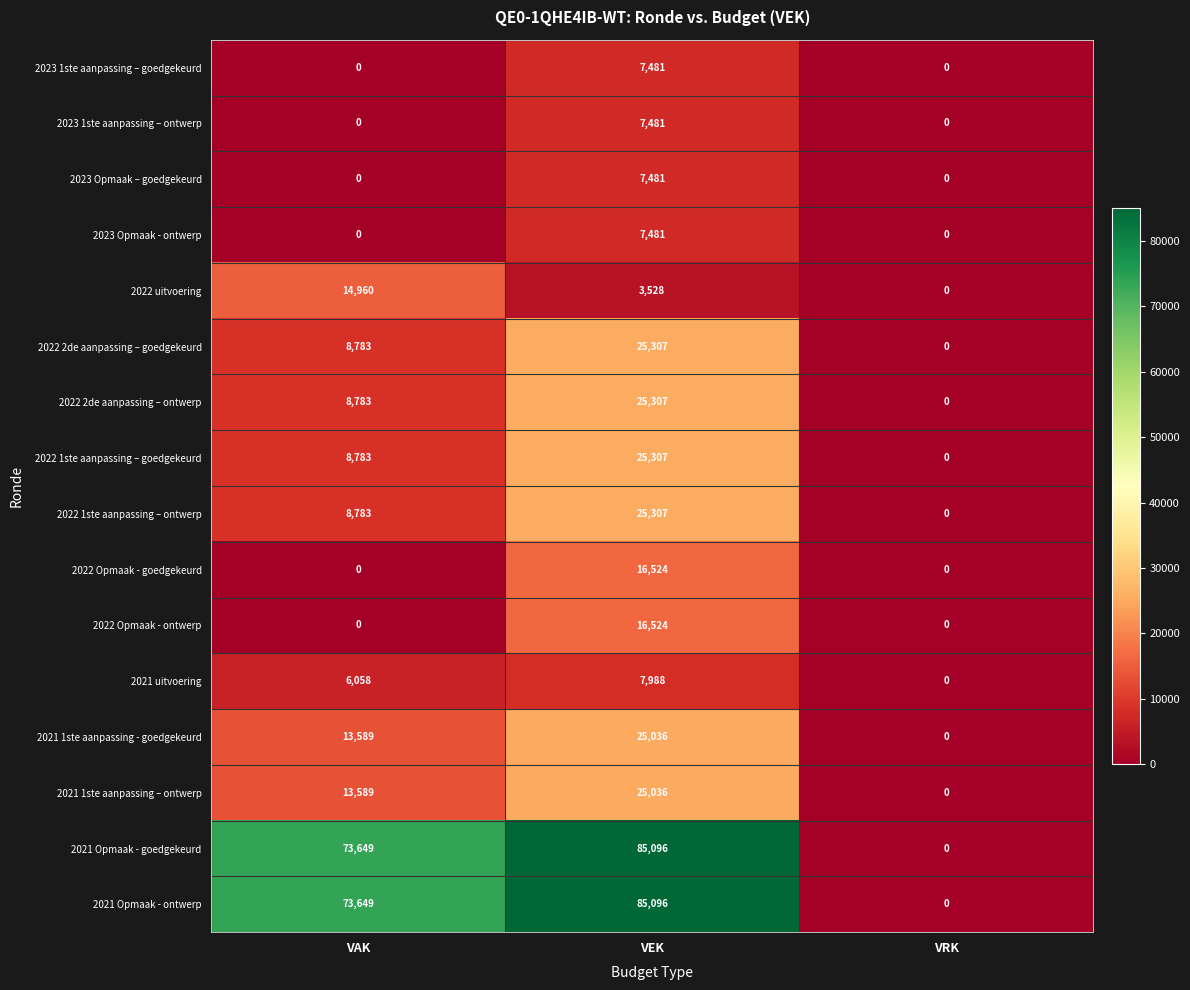

The 2021 uitvoering series shows 10349 at VAK. True or false?

False